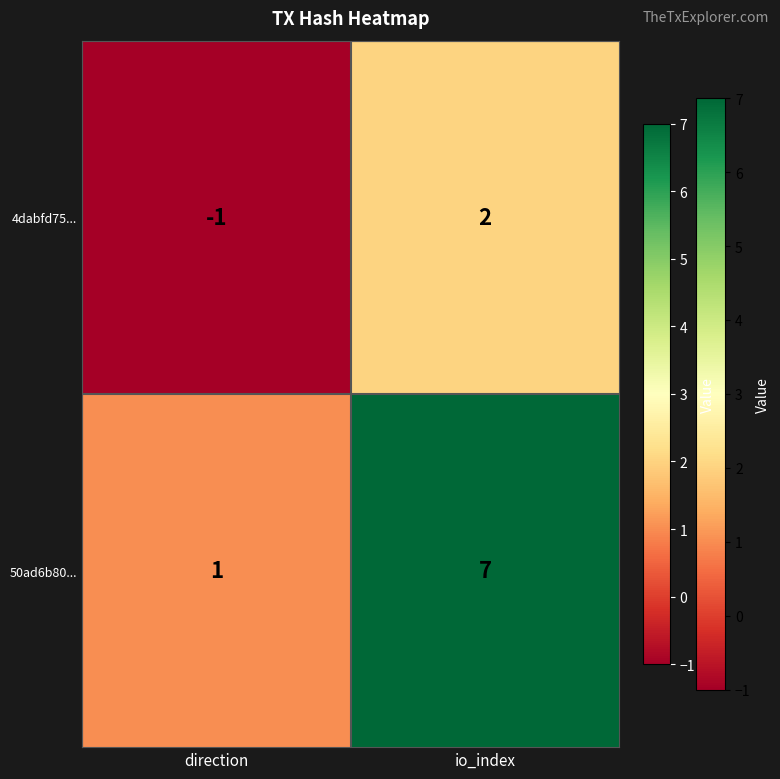

Where is 4dabfd75... nearest to the value 0?

direction